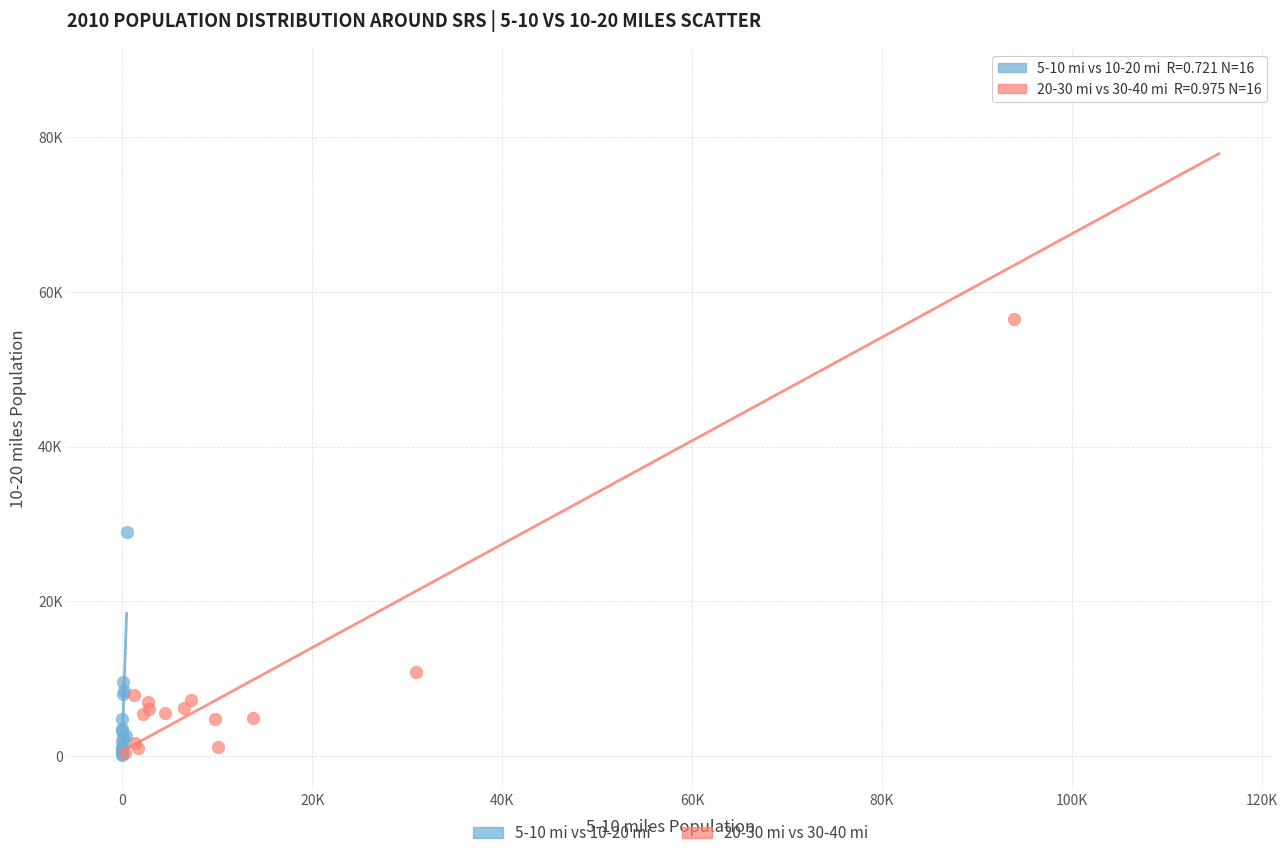

What are all the series names shown in the legend?

5-10 mi vs 10-20 mi, 20-30 mi vs 30-40 mi